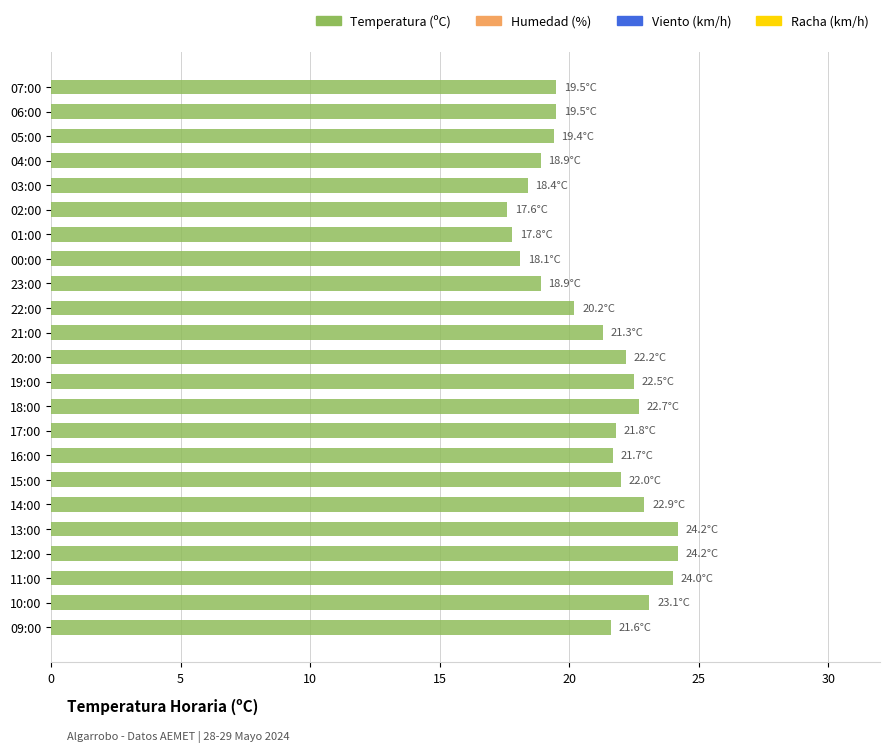

What is the change in value from 00:00 to 21:00?

+3.2